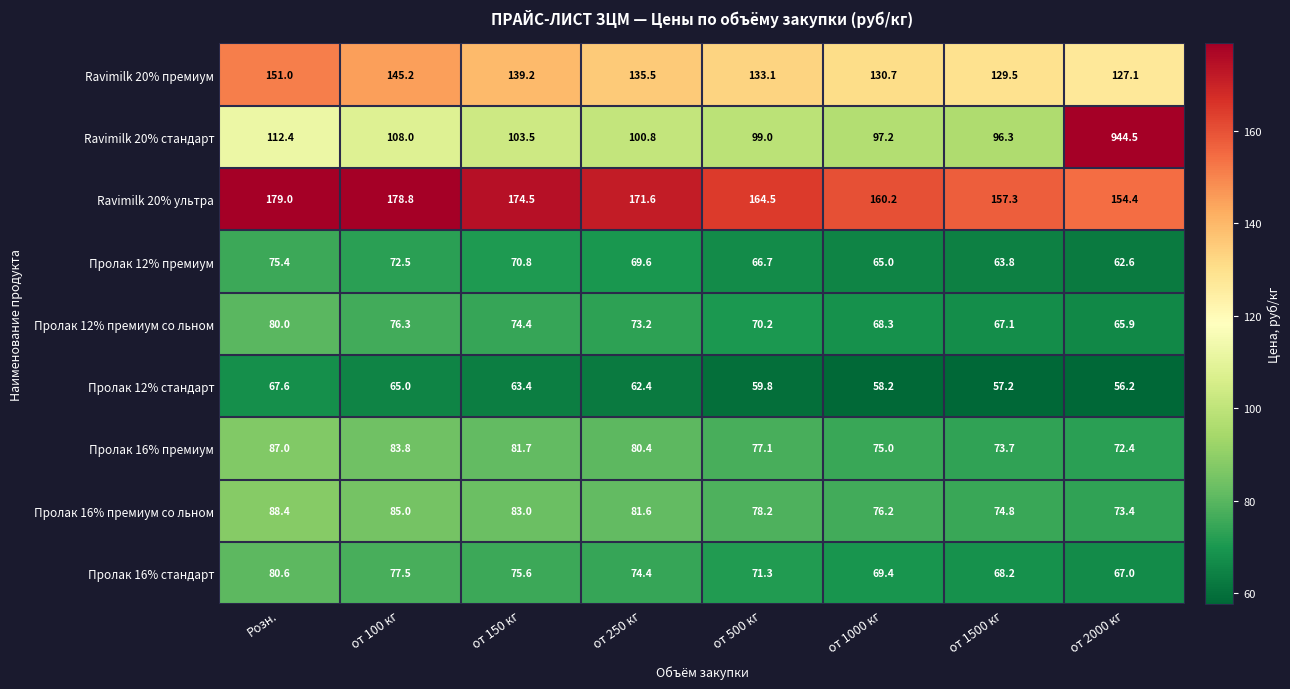

The value of Пролак 12% стандарт at от 150 кг is 63.4. True or false?

True